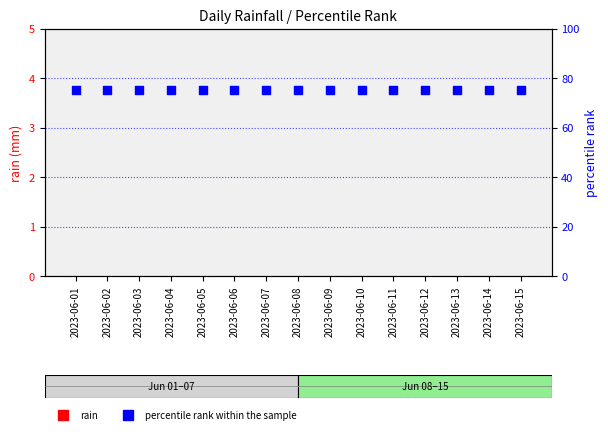

Which series has the largest total across all categories?

percentile rank within the sample